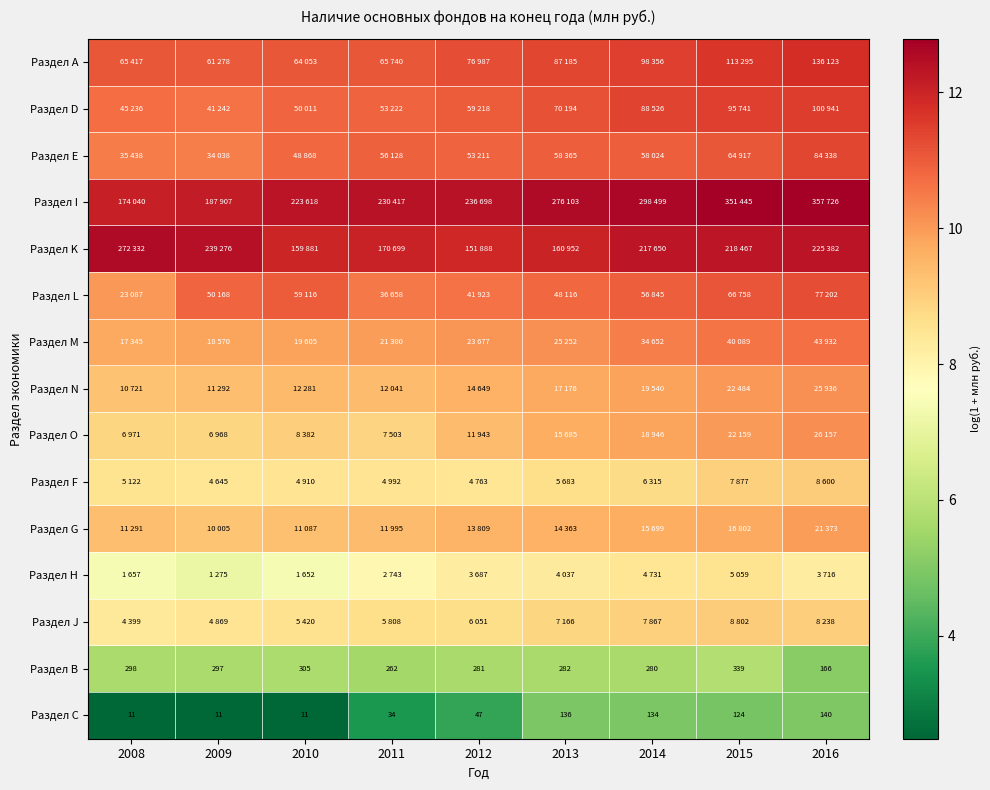

The value of Раздел N at 2012 is 9.6. True or false?

True